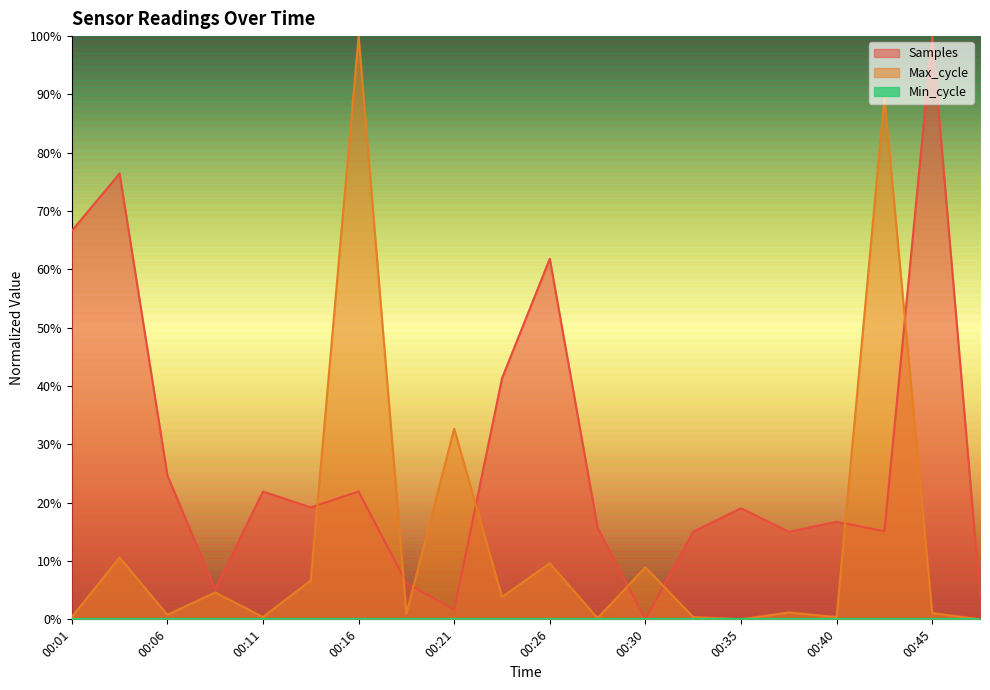

Where is Max_cycle nearest to the value 50?

00:21